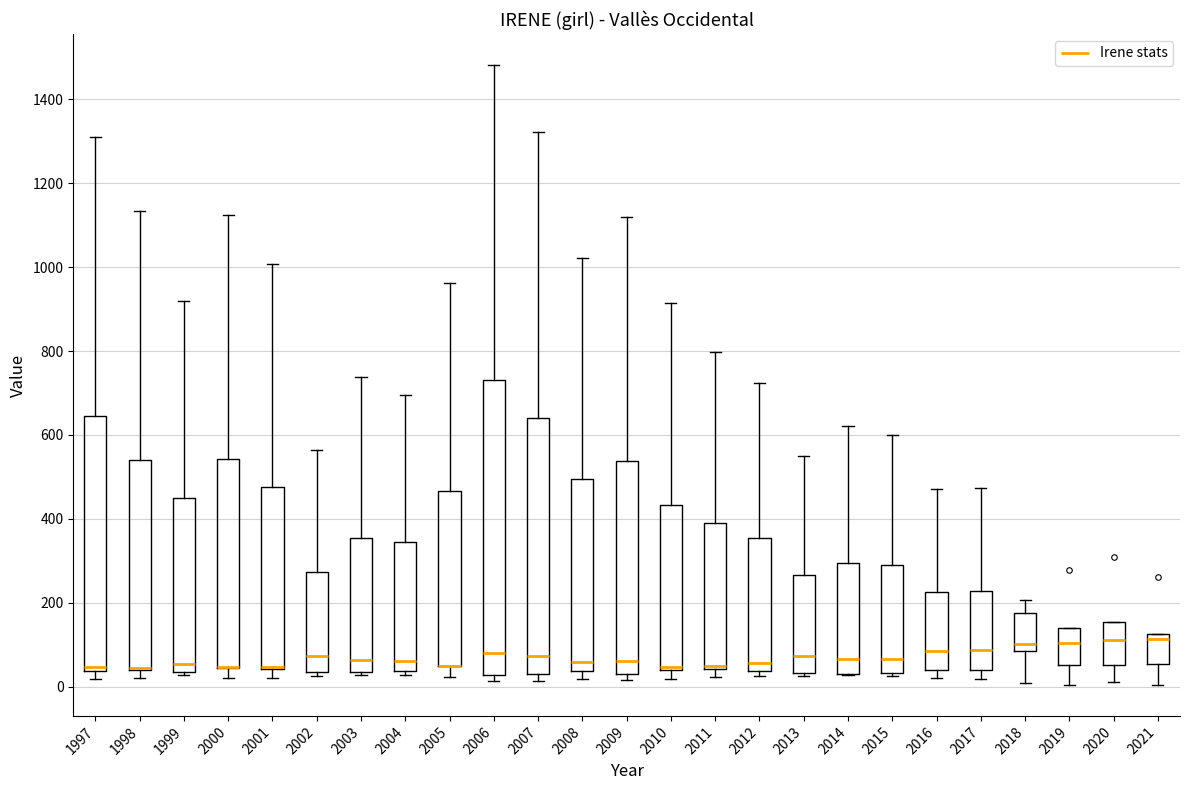

Where does the median line of the box at x = 2004 sit on the y-axis? The values are not printed on the chart, so give them approximately, as read against the axis.

60